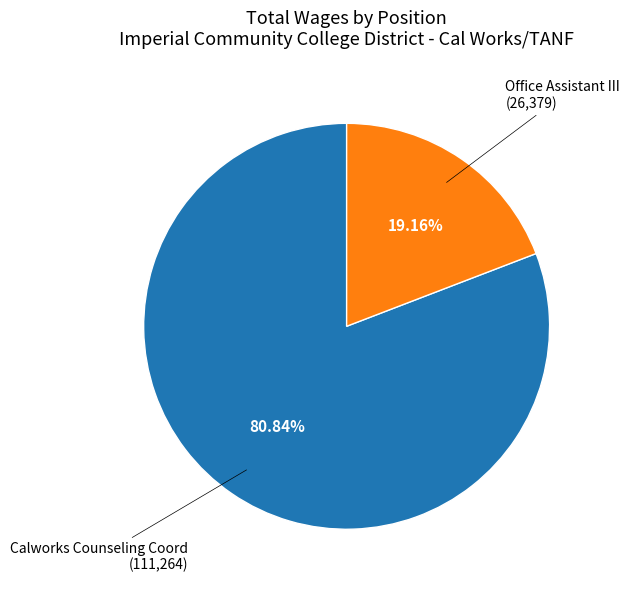

Between Office Assistant III and Calworks Counseling Coord, which is larger?

Calworks Counseling Coord